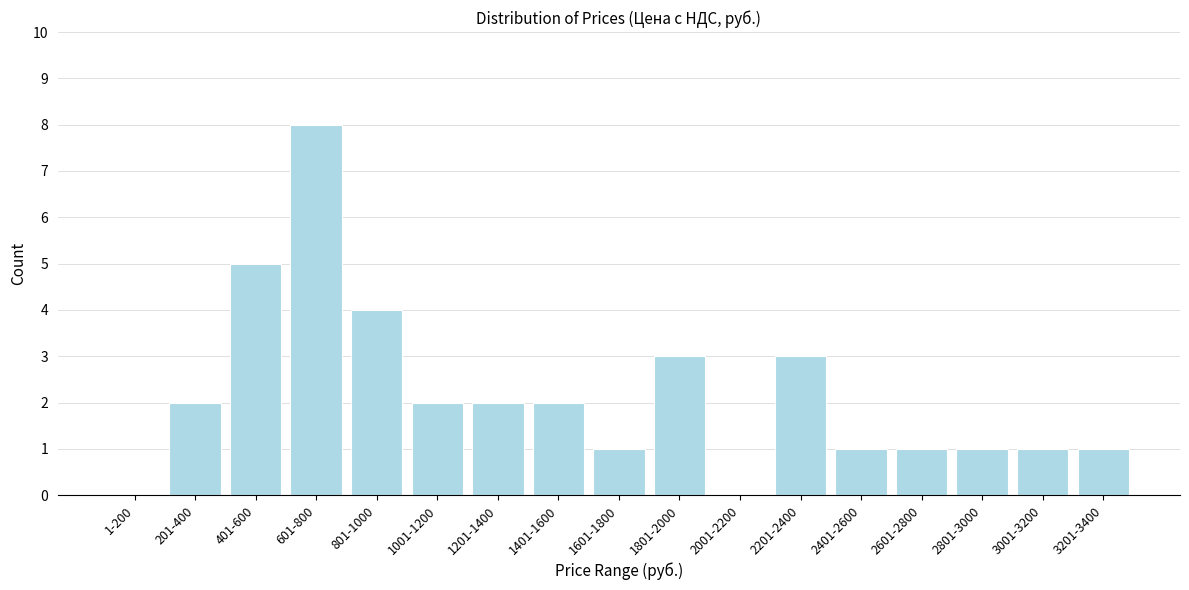

Reading right to left, what are all the values shown in this chart?

3201-3400=1	3001-3200=1	2801-3000=1	2601-2800=1	2401-2600=1	2201-2400=3	2001-2200=0	1801-2000=3	1601-1800=1	1401-1600=2	1201-1400=2	1001-1200=2	801-1000=4	601-800=8	401-600=5	201-400=2	1-200=0